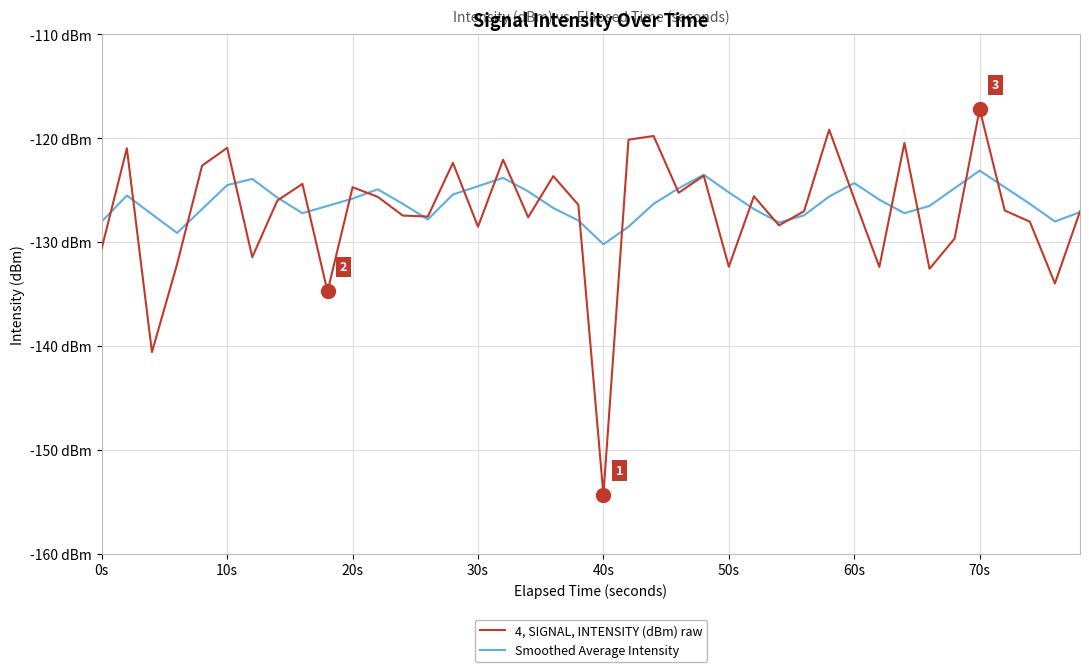

Is this an area chart (filled region under the line)?

No